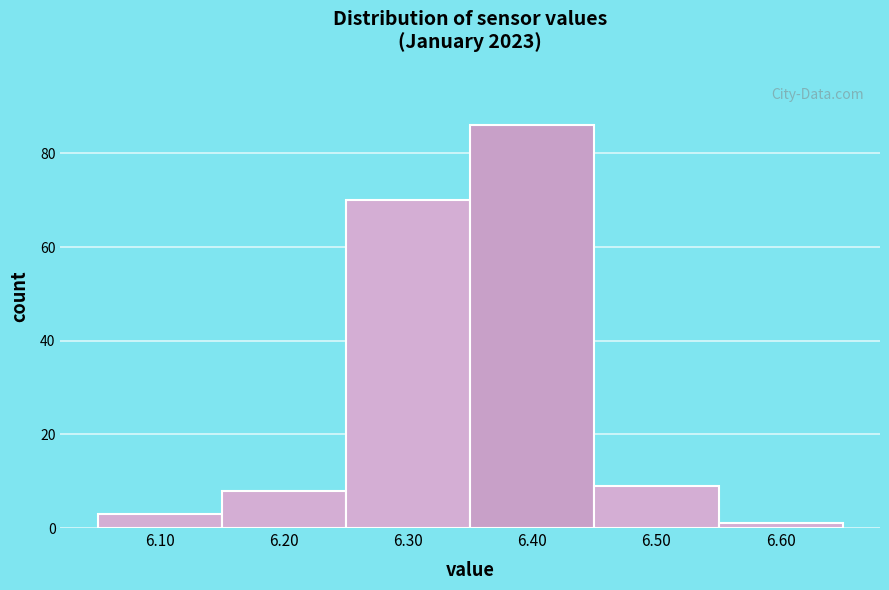

Reading left to right, transcribe this chart: for each bar, give the range it covers on the x-axis and its height. The values are not printed on the chart, so give them approximately, as read against the axis.

6.05 to 6.15: 4
6.15 to 6.25: 8
6.25 to 6.35: 70
6.35 to 6.45: 86
6.45 to 6.55: 10
6.55 to 6.65: under 2